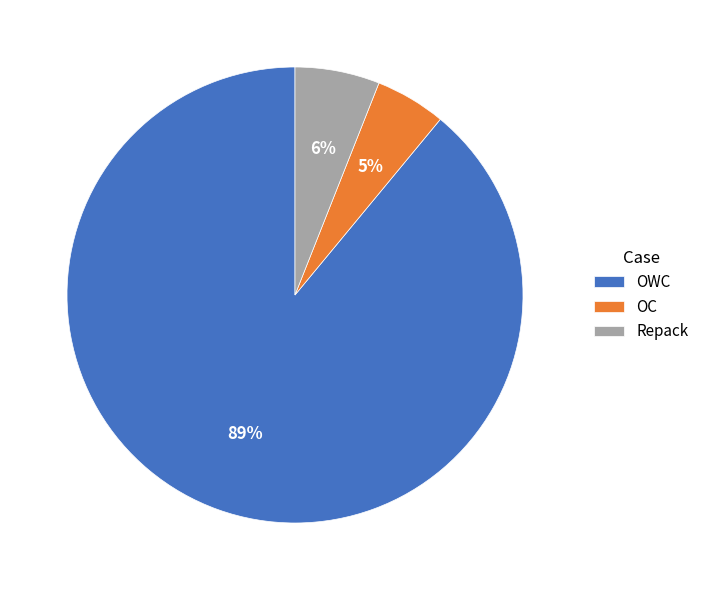

True or false: OWC accounts for 89% of the total.

True